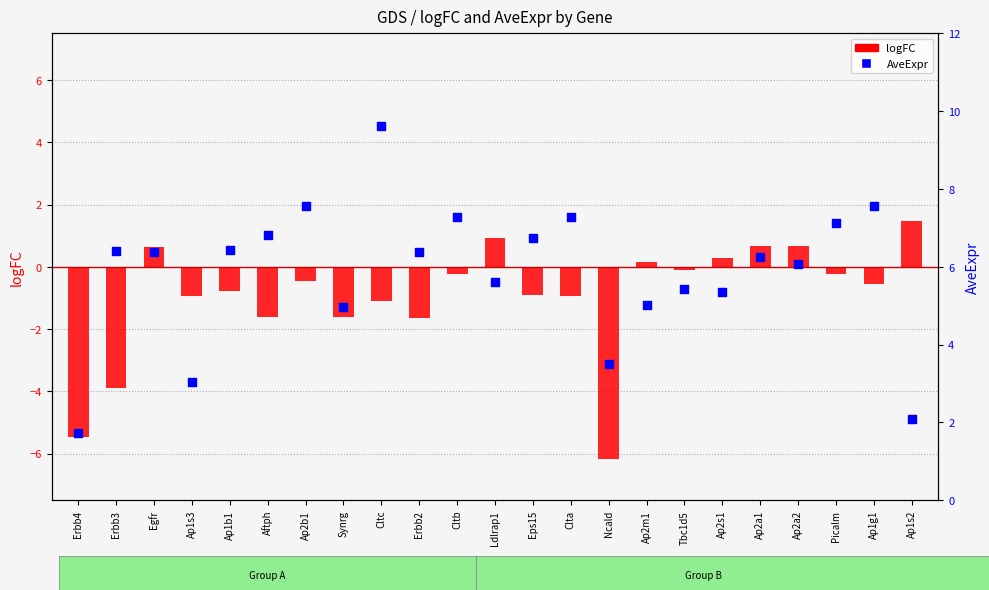

At how many categories does at least one series exceed -1?

23